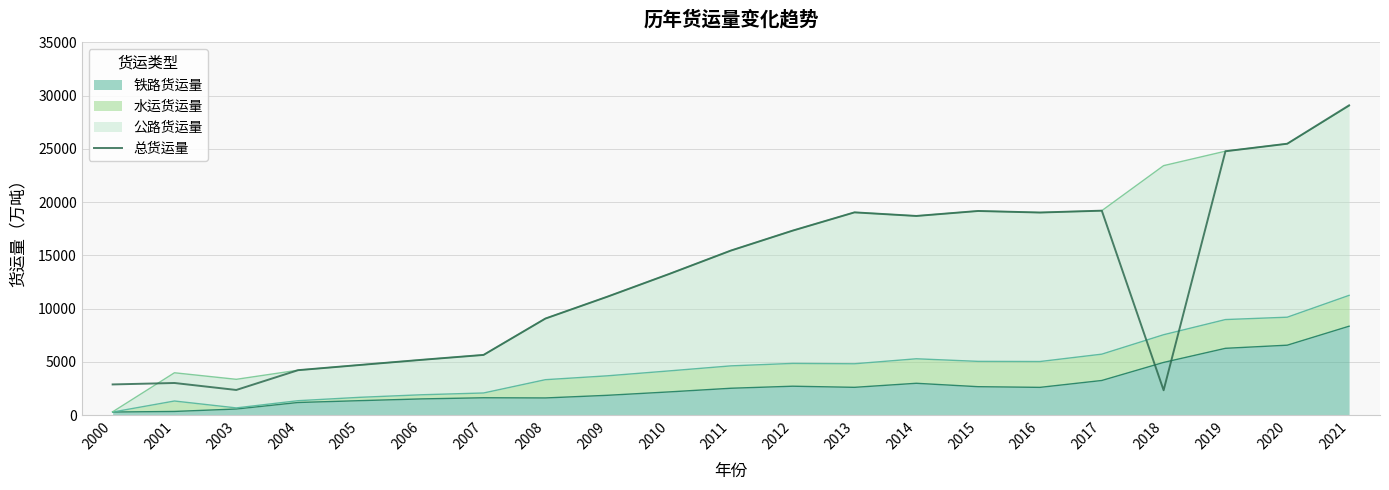

Reading left to right, what are all the values shown in this chart?

2889	3025	2370	4228	4717	5200	5661	9074	11122	13255	15457	17331	19045	18707	19175	19030	19204	2343	24783	25489	29094